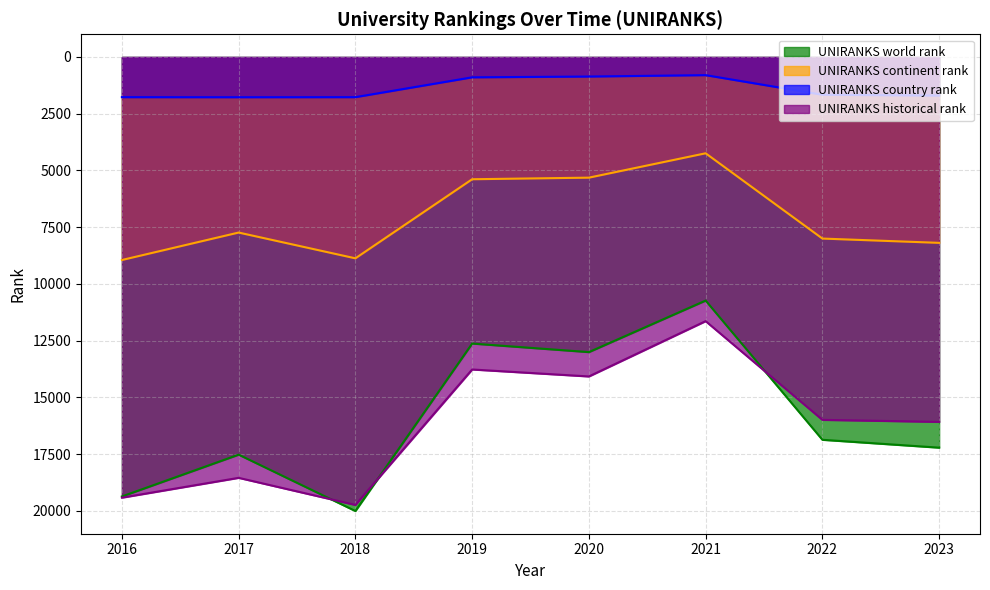

True or false: UNIRANKS historical rank has more than 2 interior local peaks.

False